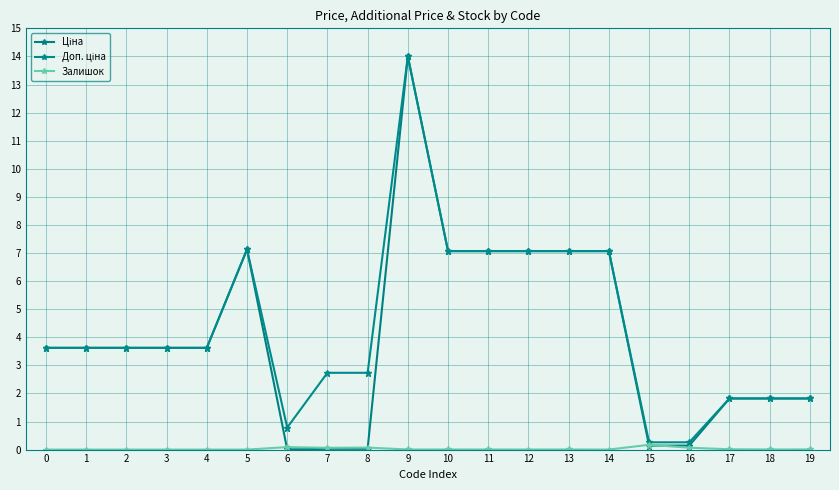

Reading left to right, extract all data points from this chart.

Ціна: 0=3.6	1=3.6	2=3.6	3=3.6	4=3.6	5=7.1	6=0.0	7=0.0	8=0.0	9=14.0	10=7.1	11=7.1	12=7.1	13=7.1	14=7.1	15=0.1	16=0.1	17=1.8	18=1.8	19=1.8
Доп. ціна: 0=3.6	1=3.6	2=3.6	3=3.6	4=3.6	5=7.1	6=0.8	7=2.7	8=2.7	9=14.0	10=7.1	11=7.1	12=7.1	13=7.1	14=7.1	15=0.3	16=0.3	17=1.8	18=1.8	19=1.8
Залишок: 0=0.0	1=0.0	2=0.0	3=0.0	4=0.0	5=0.0	6=0.1	7=0.1	8=0.1	9=0.0	10=0.0	11=0.0	12=0.0	13=0.0	14=0.0	15=0.2	16=0.1	17=0.0	18=0.0	19=0.0